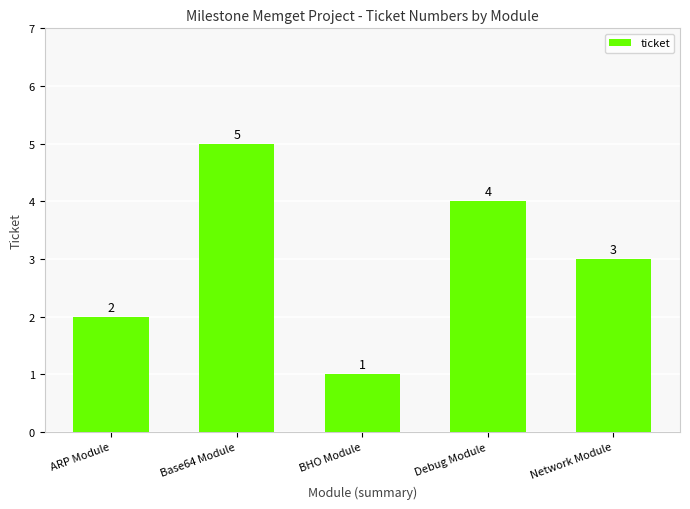

Approximately how many times larger is the value at ARP Module compared to Network Module?

0.7